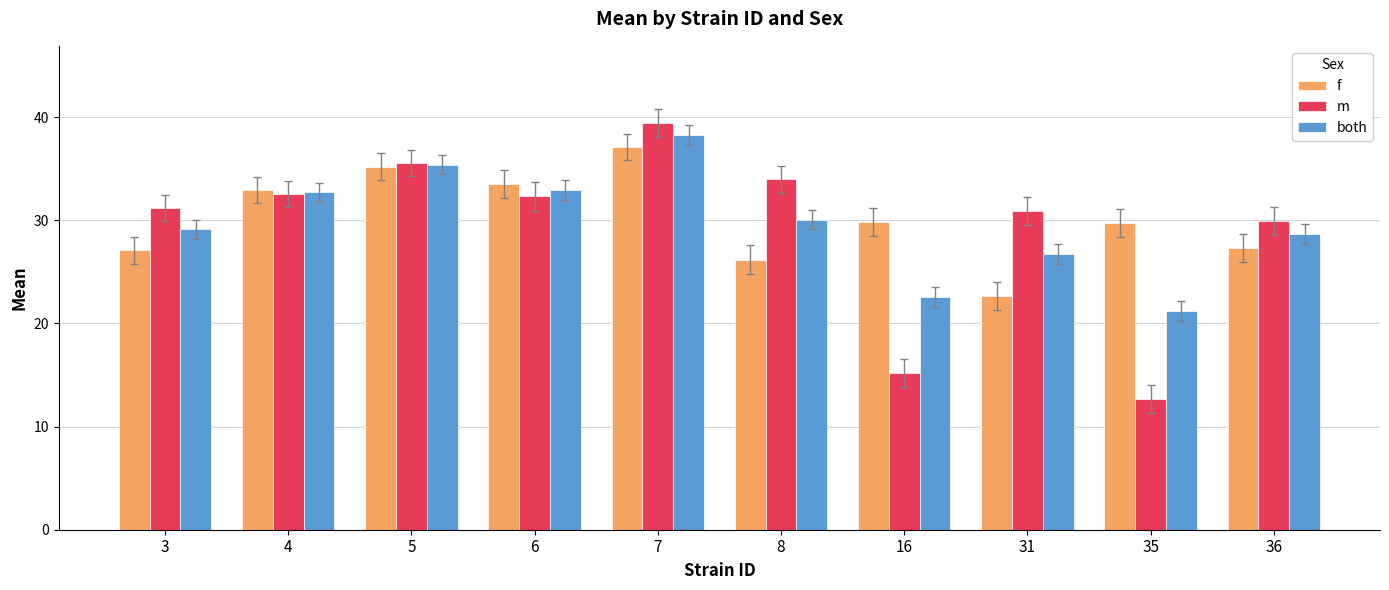

How many bars are there in each group?

3